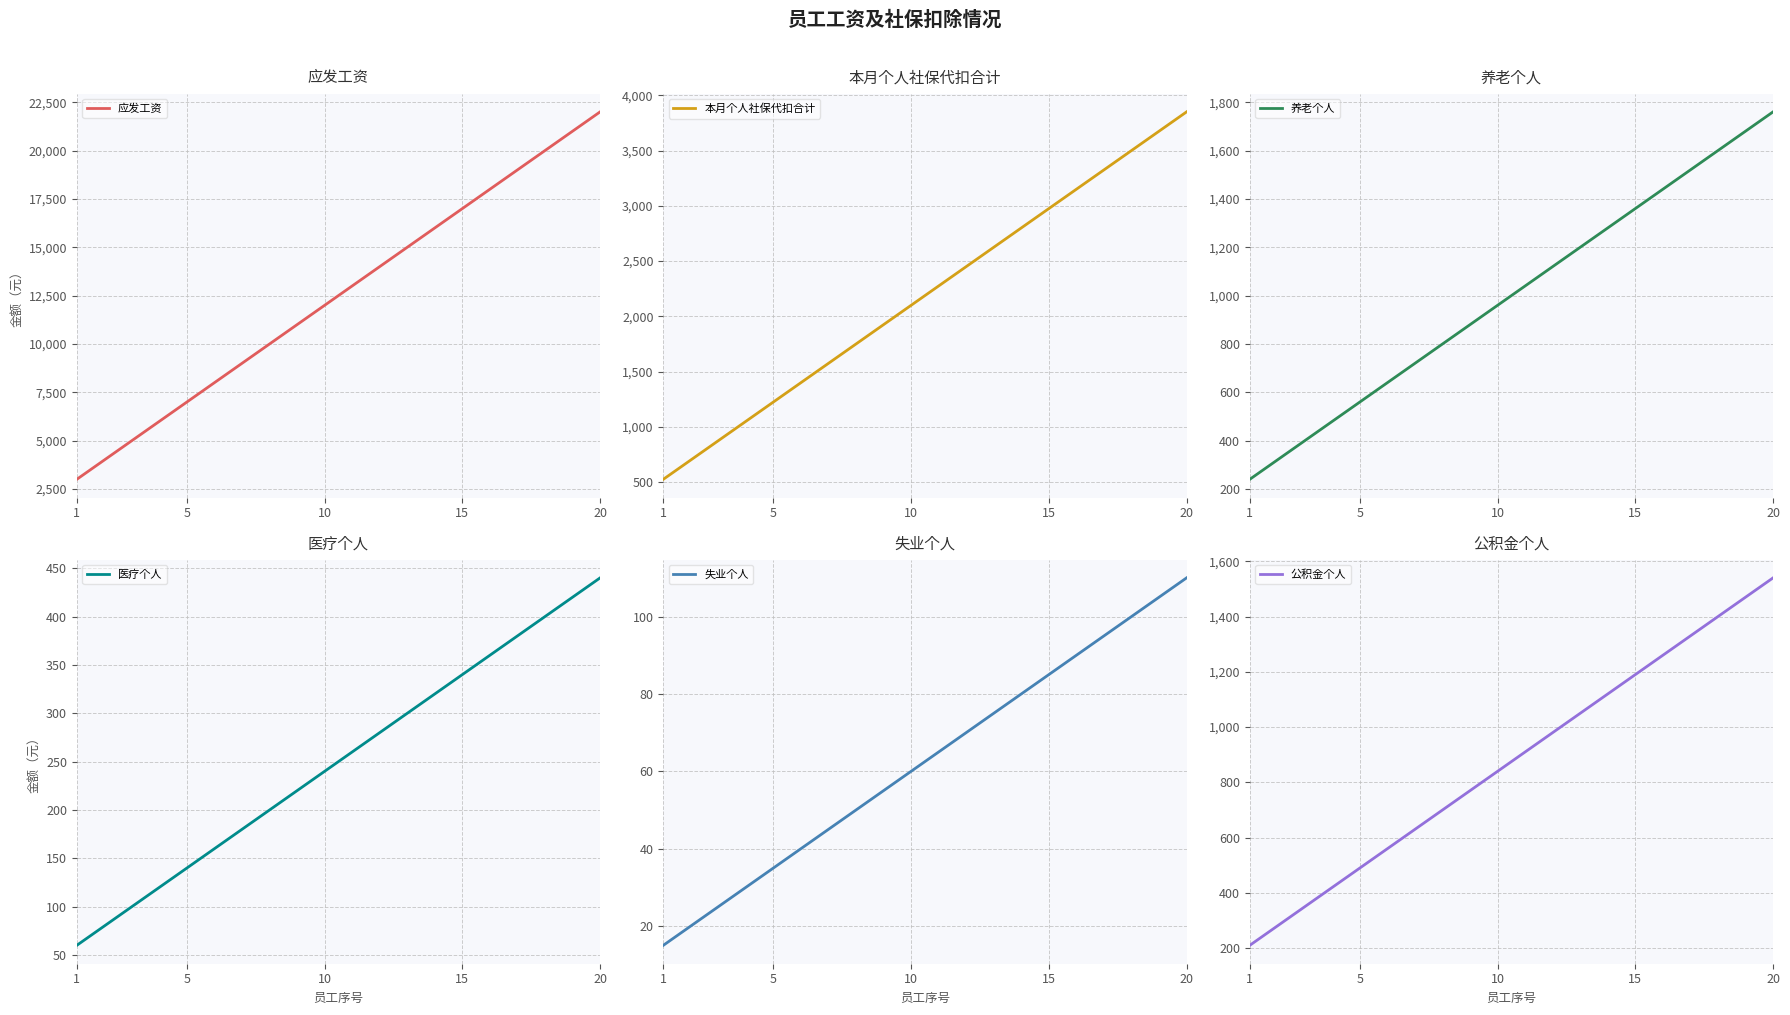

What is the minimum value for 本月个人社保代扣合计?

525